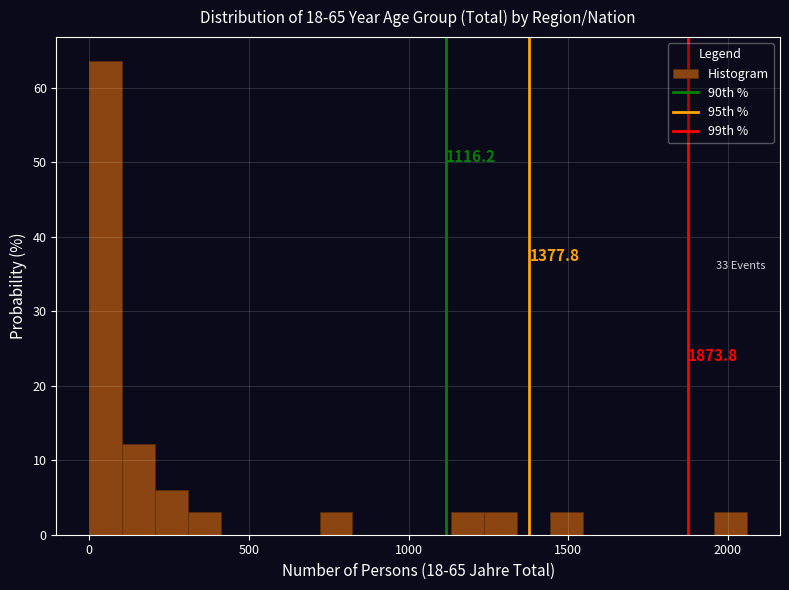

Around what value on the x-axis is the tallest bar? Give the approximate position of its centre, as read against the axis.

50